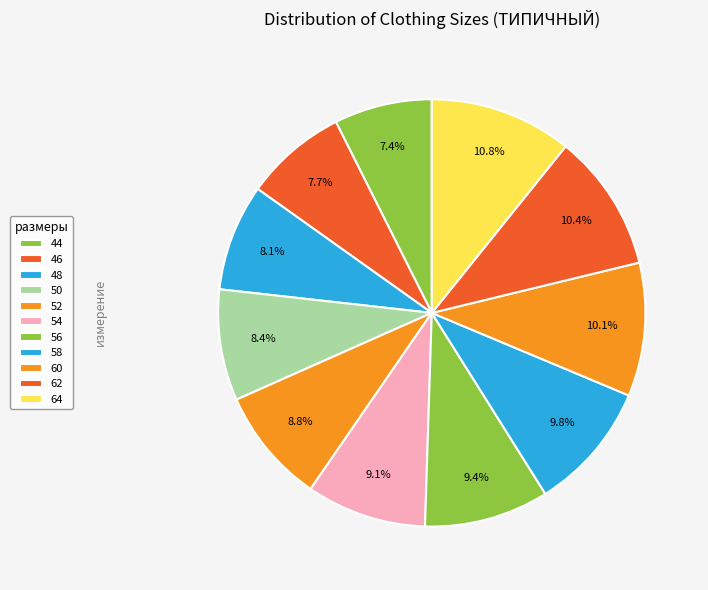

Count the number of slices in the pie.

11